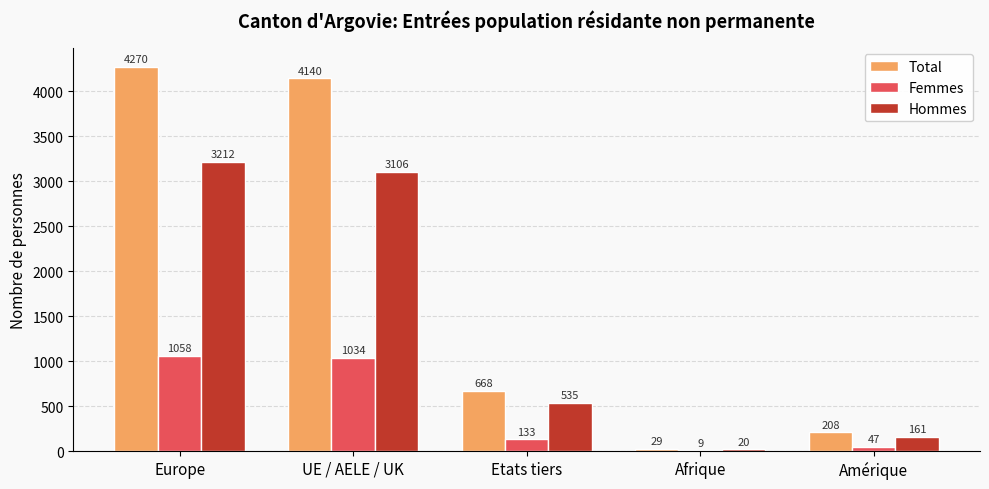

What is the sum of the Hommes values at UE / AELE / UK and Amérique?

3267